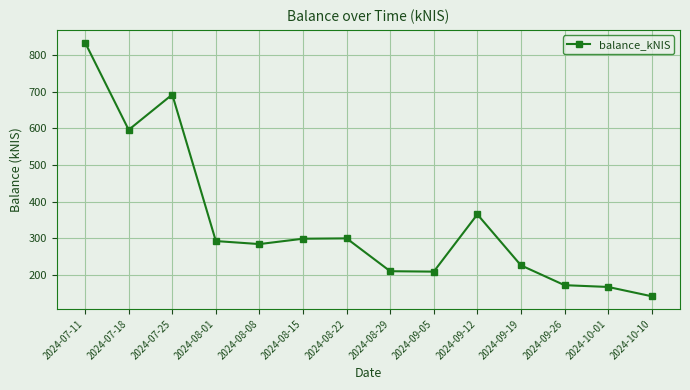

How many data points does each series have?

14